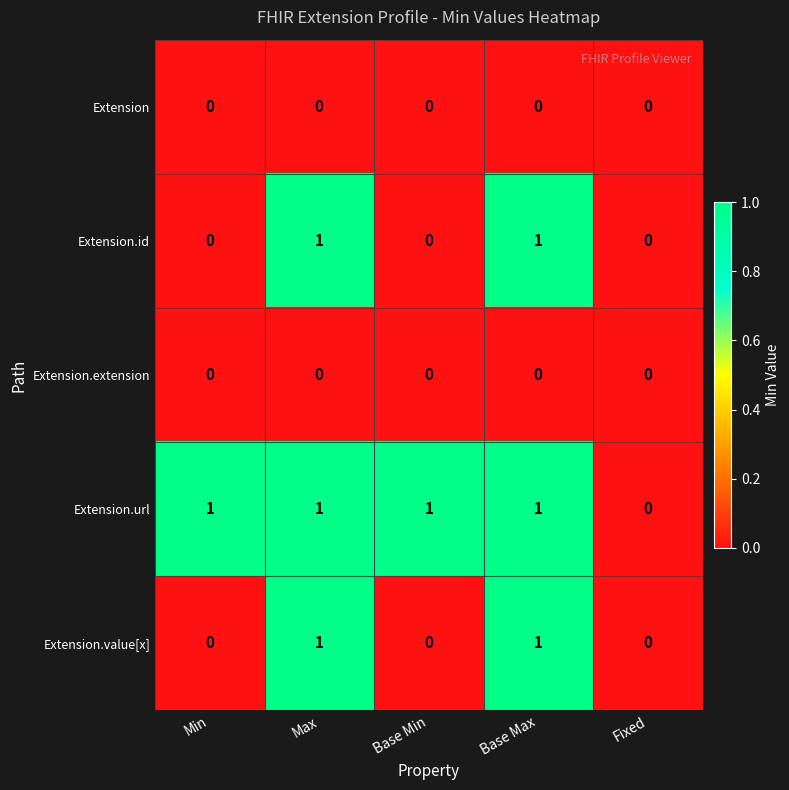

What is the spread (max minus min) of values at Min?

1